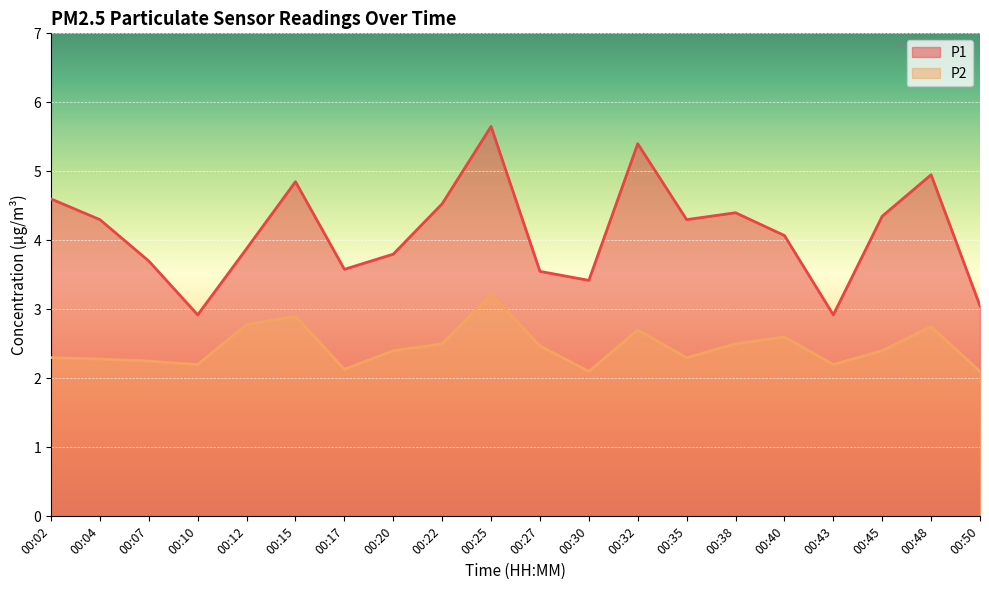

How many distinct data groups are displayed?

2